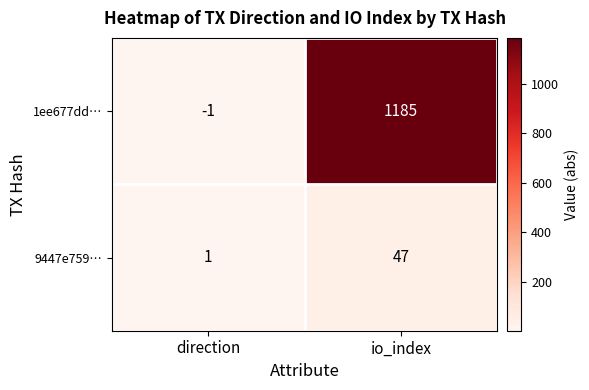

Where is 1ee677dd… nearest to the value 592?

direction